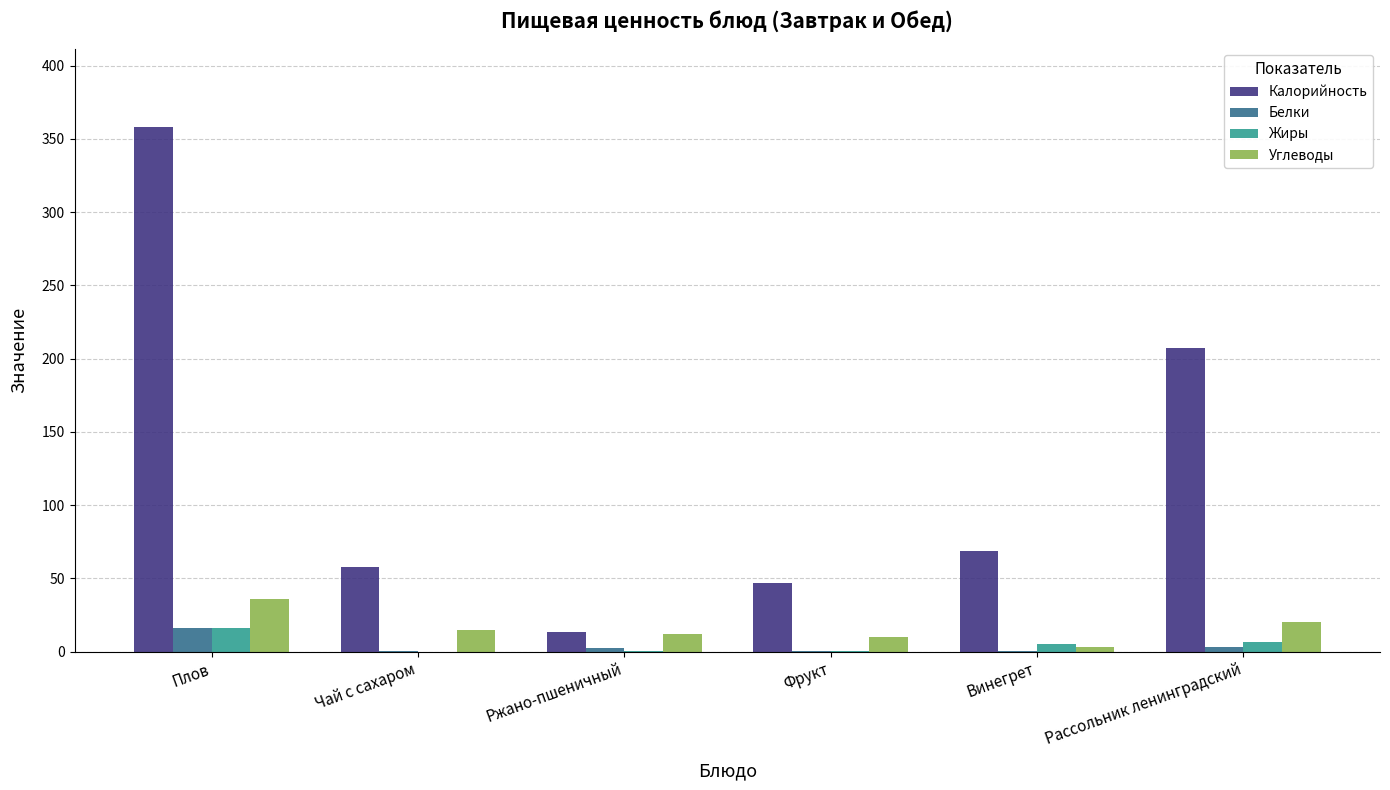

What is the total value across all series at Чай с сахаром?

73.2